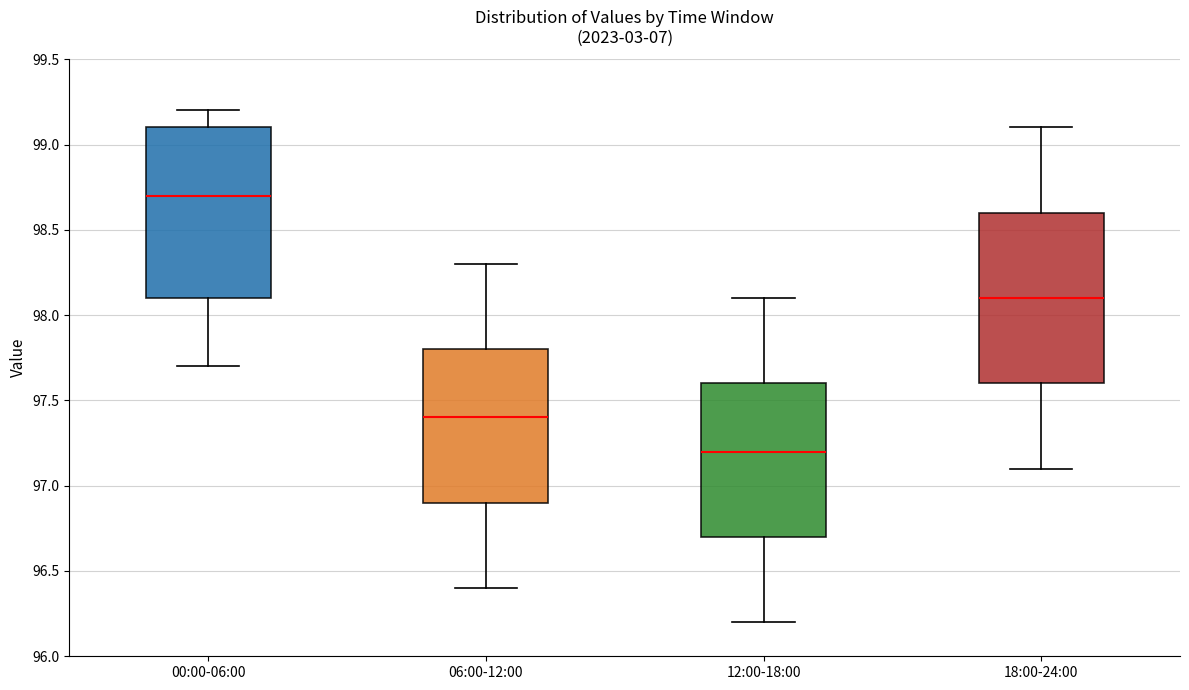

Which box has the highest median line?

00:00-06:00